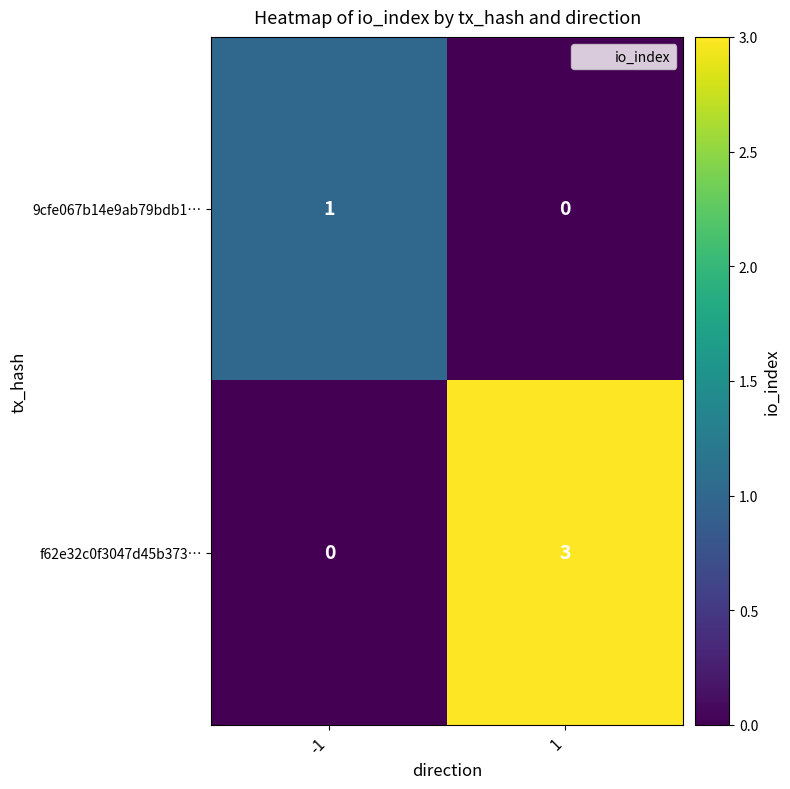

Which series has the largest total across all categories?

f62e32c0f3047d45b373…